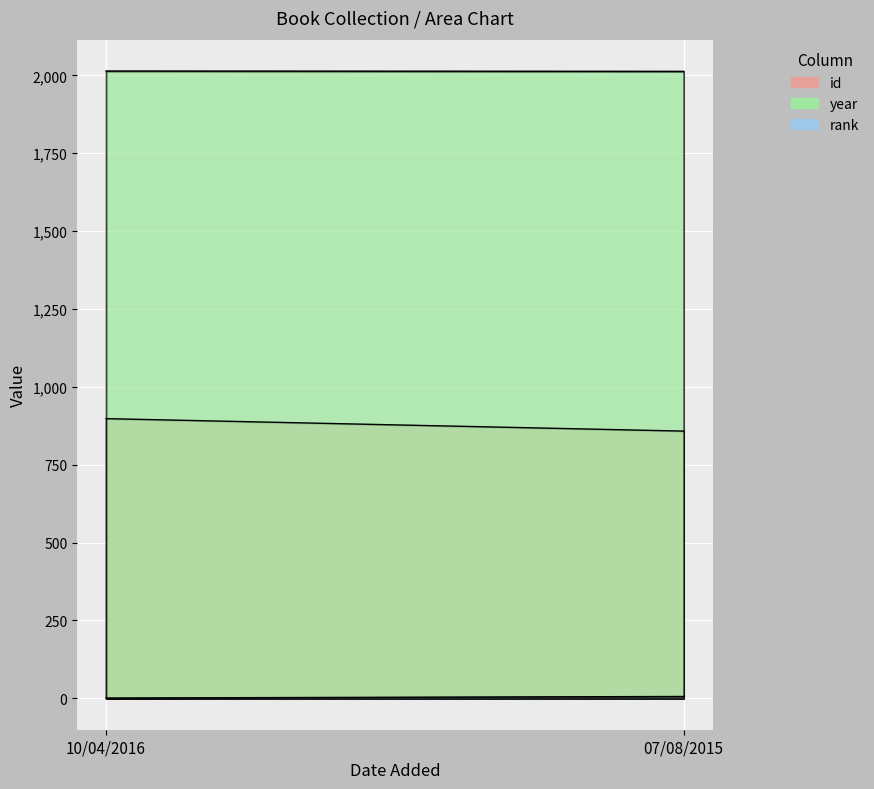

Which series changed the most between 10/04/2016 and 07/08/2015?

id